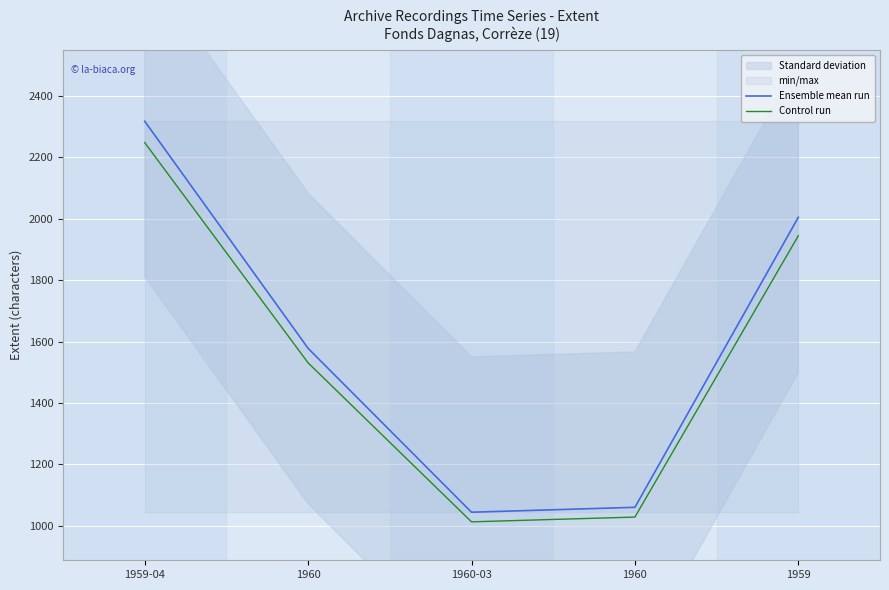

True or false: Ensemble mean run has a value of 710.7 at 1959.

False